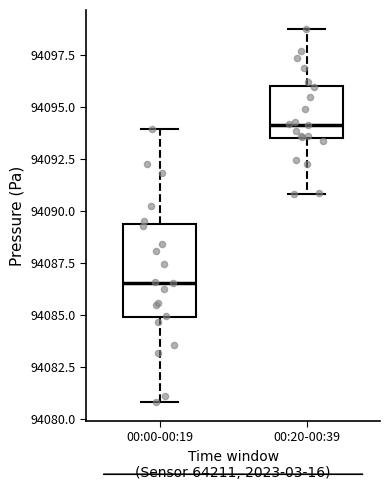

Reading left to right, transcribe this box plot: for each box, give where its median line is, the range the box spans, and where its two whiskers end, as read against the y-axis. The values are not printed on the chart, so give them approximately, as read against the axis.

00:00-00:19: median 94086.5, box 94085.0 to 94089.5, whiskers 94081.0 to 94094.0
00:20-00:39: median 94094.0, box 94093.5 to 94096.0, whiskers 94091.0 to 94099.0